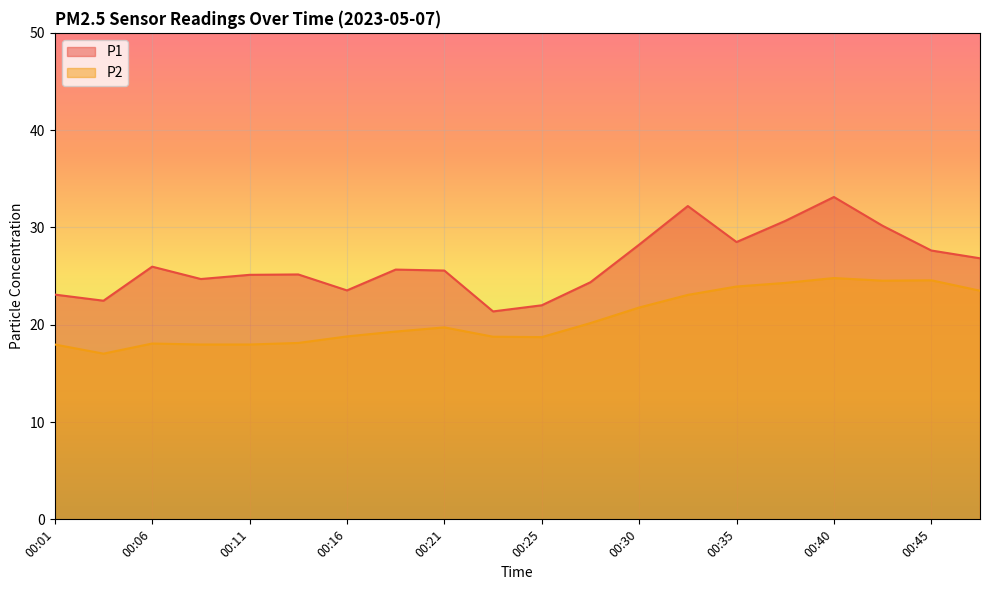

How many lines are shown in the chart?

2